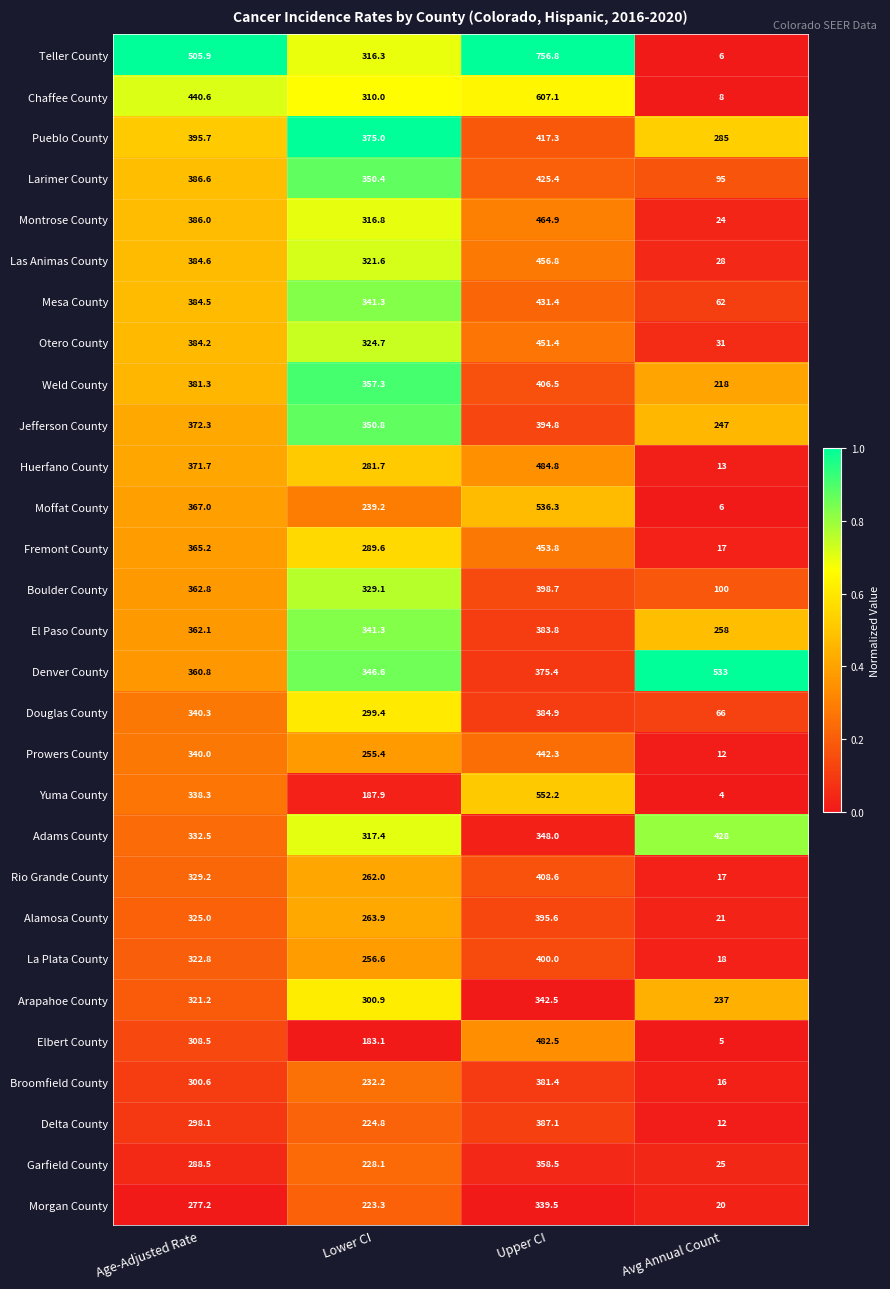

What is the total value across all series at Lower CI?

8426.7